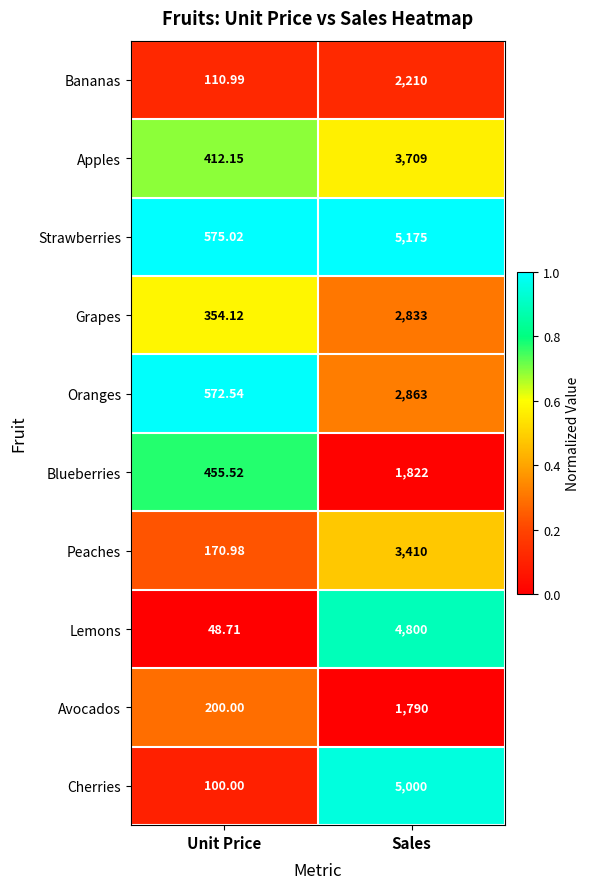

At which category is the sum across all series the highest?

Sales